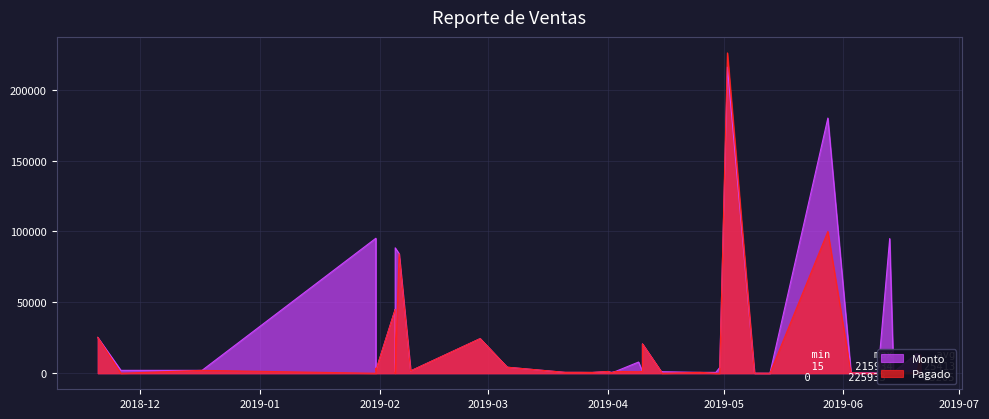

True or false: Pagado has more than 2 interior local peaks.

True